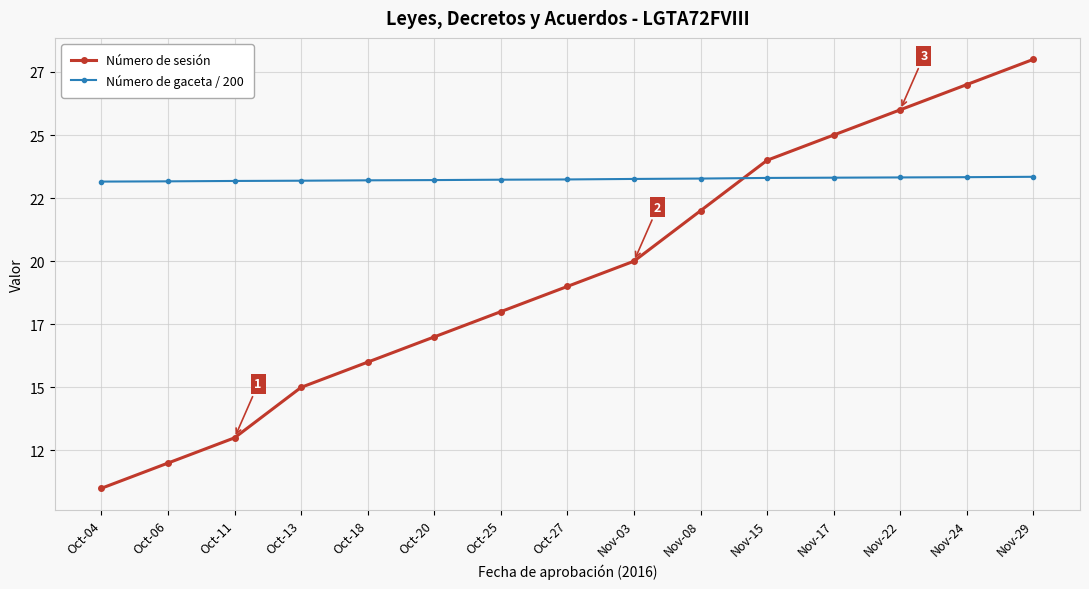

At which category is the sum across all series the highest?

Nov-29